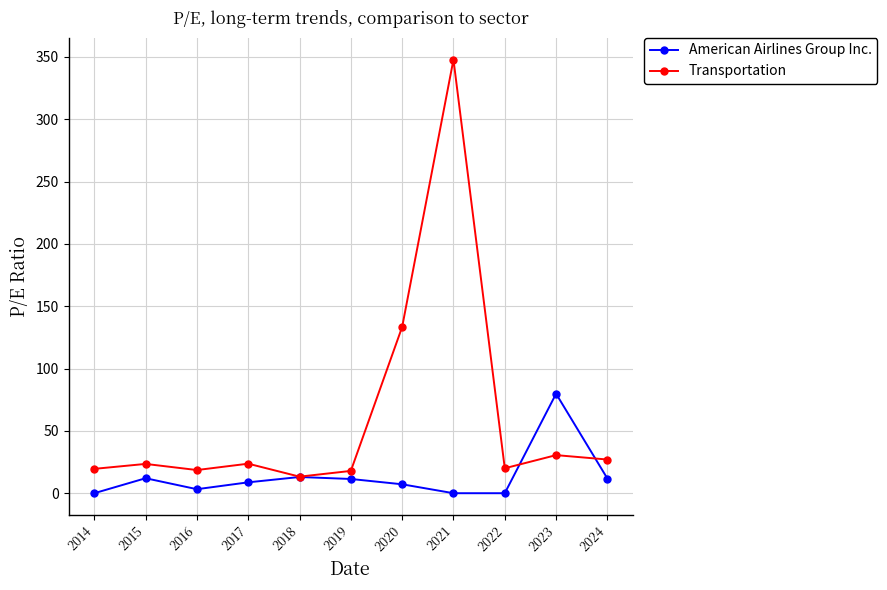

Which series has the widest spread of values?

Transportation